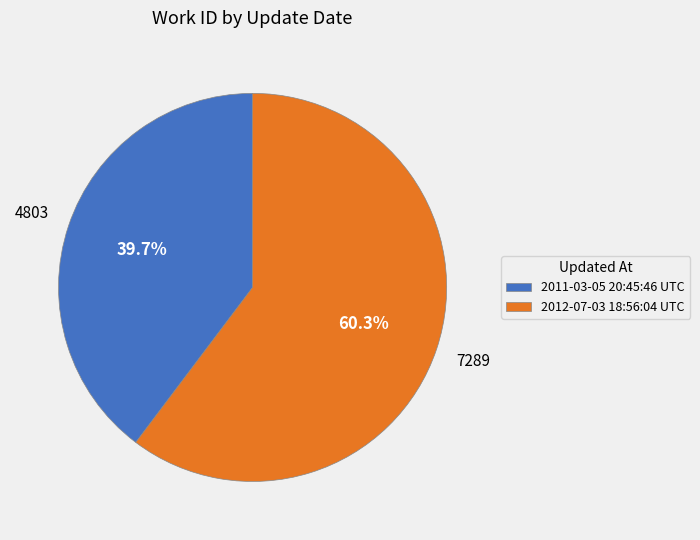

What is the ratio of the value at 2012-07-03 18:56:04 UTC to the value at 2011-03-05 20:45:46 UTC?

1.5